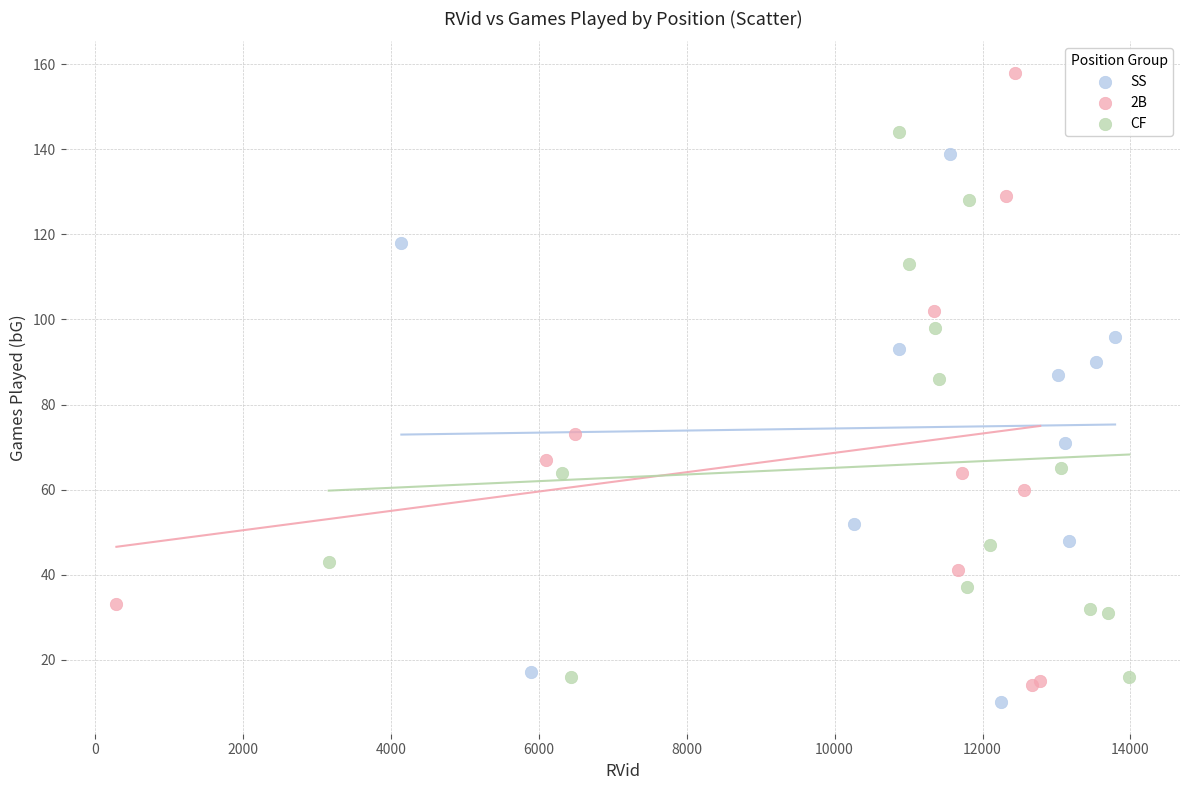

Which series contains the highest Y value?

2B